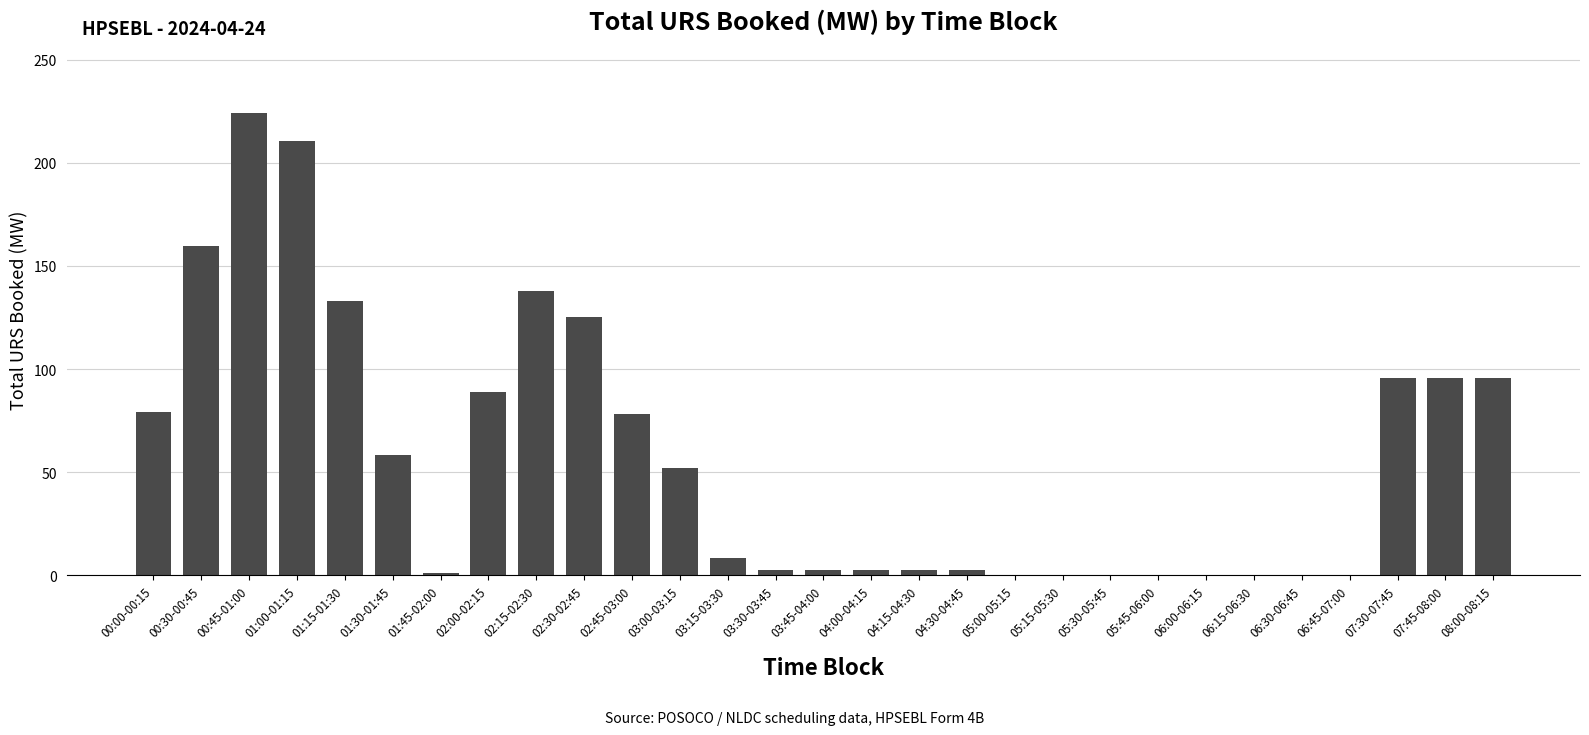

Is it true that the value at 02:45-03:00 is 114.9?

False